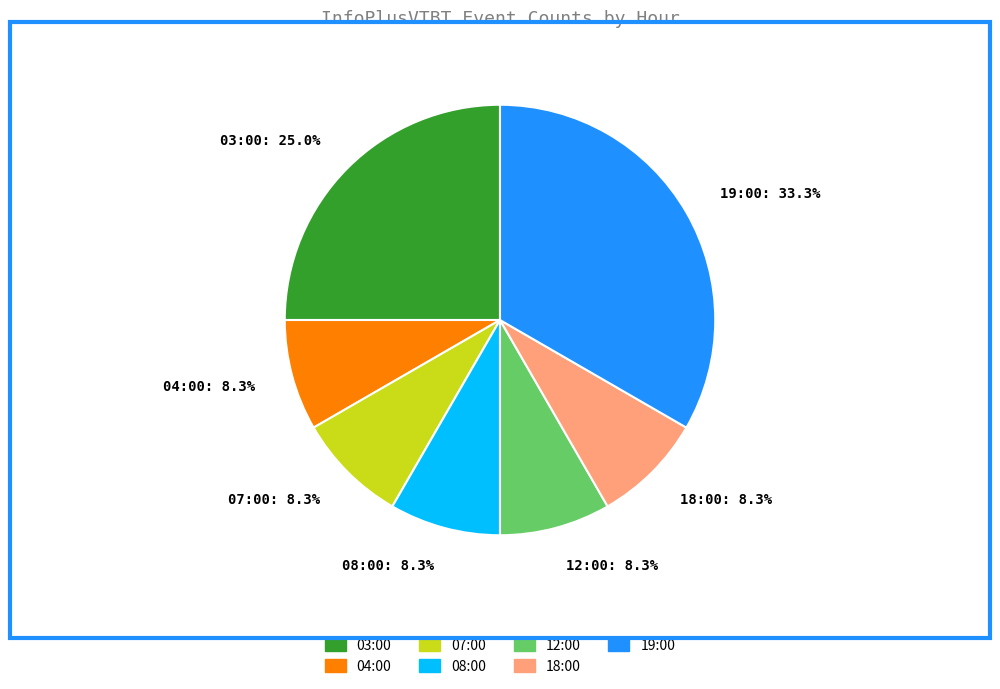

To the nearest percent, what percentage of the pie is 07:00?

8%